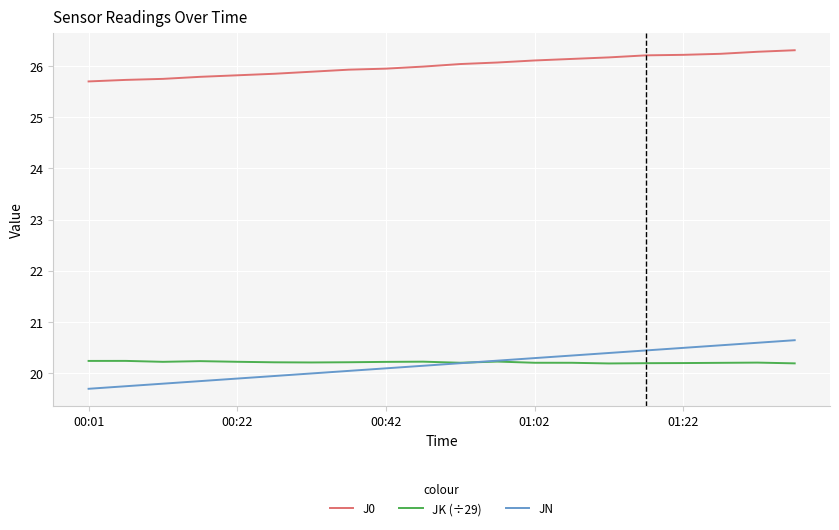

What is the difference between the second highest and minimum values in the JN series?

0.9